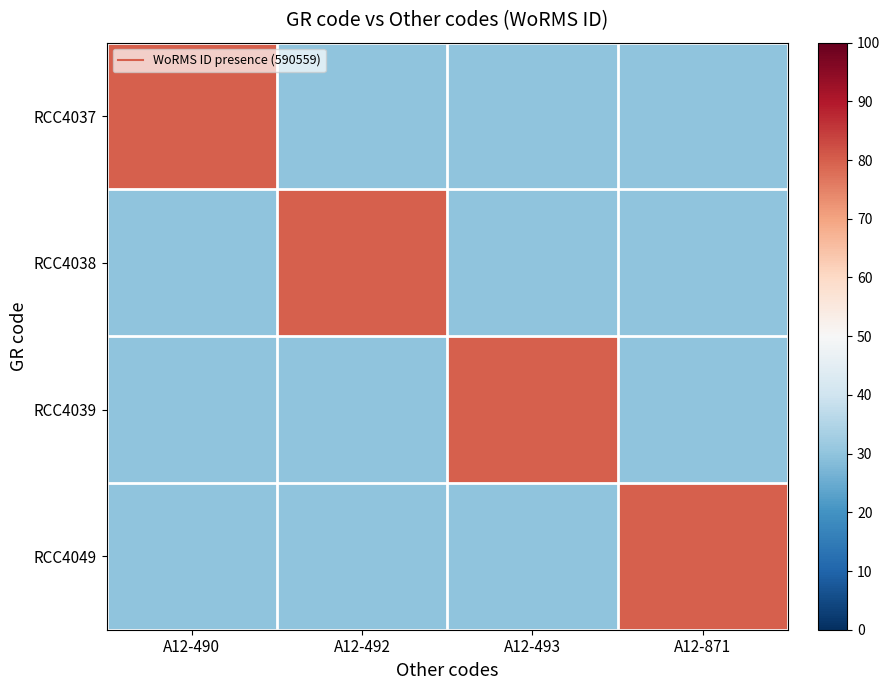

Rank the series by their maximum value, from lowest to highest.

RCC4037, RCC4038, RCC4039, RCC4049